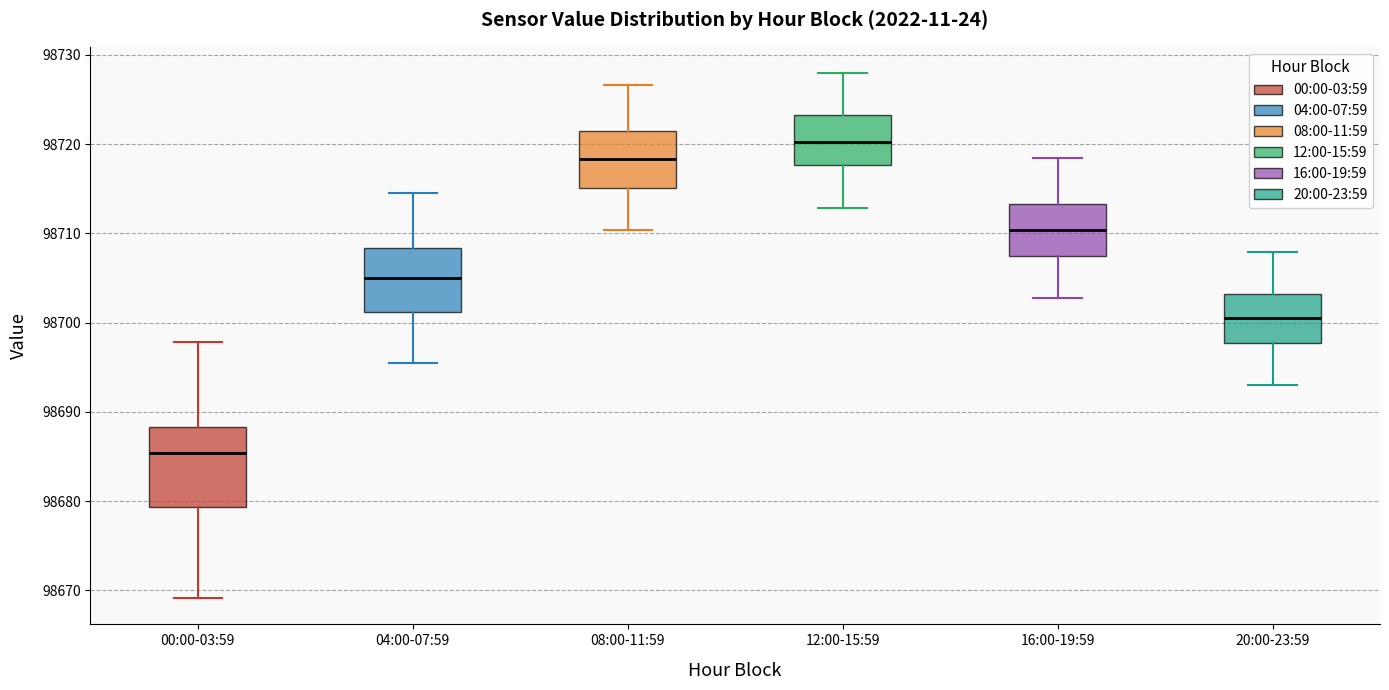

Comparing the boxes themselves (not the whiskers), which one is the tallest?

00:00-03:59